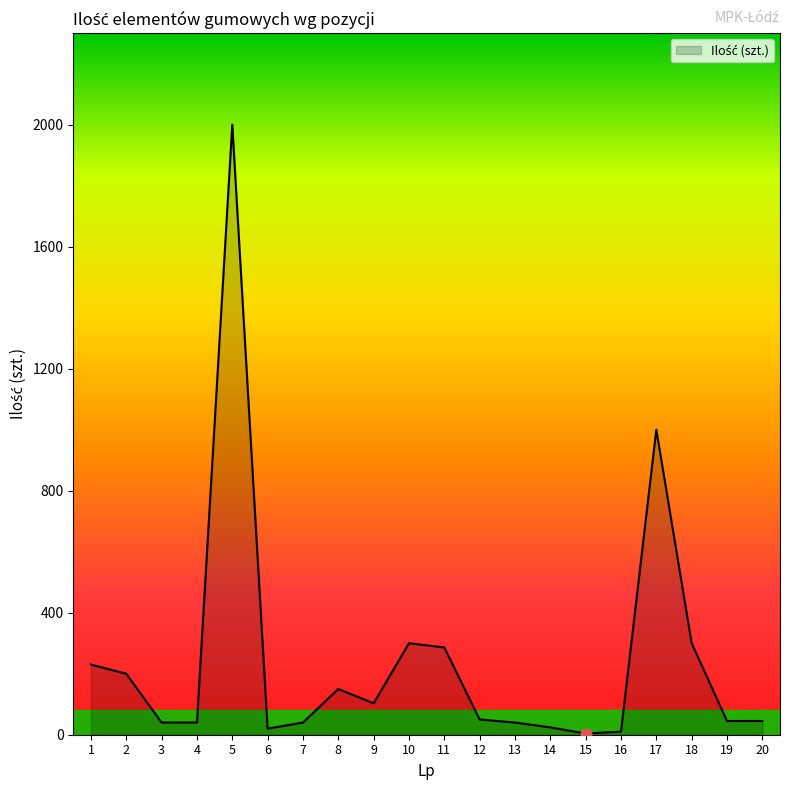

Approximately how many times larger is the value at 18 compared to 11?

1.0